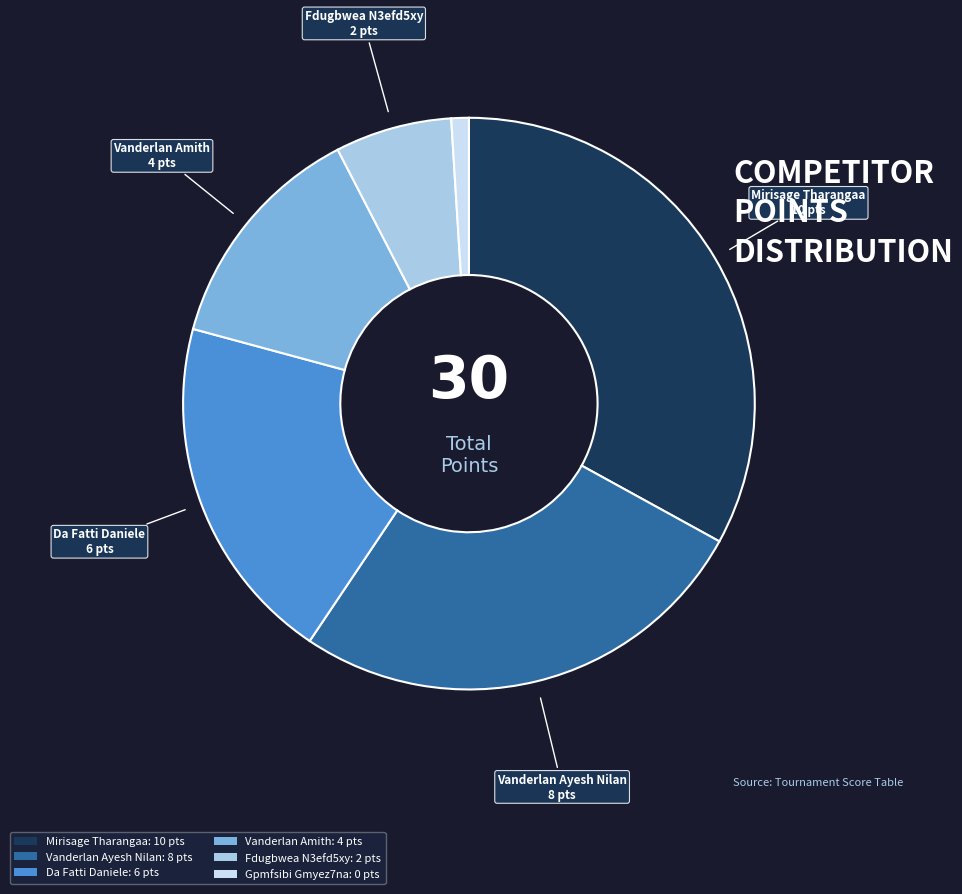

Rank the categories by value from lowest to highest.

Gpmfsibi Gmyez7na, Fdugbwea N3efd5xy, Vanderlan Amith, Da Fatti Daniele, Vanderlan Ayesh Nilan, Mirisage Tharangaa